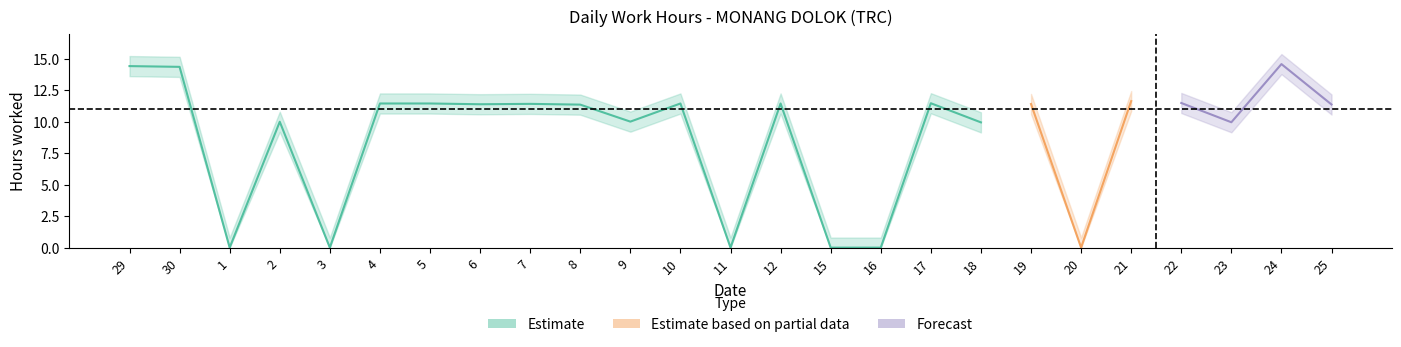

At which category does the data reach its first local peak?

2